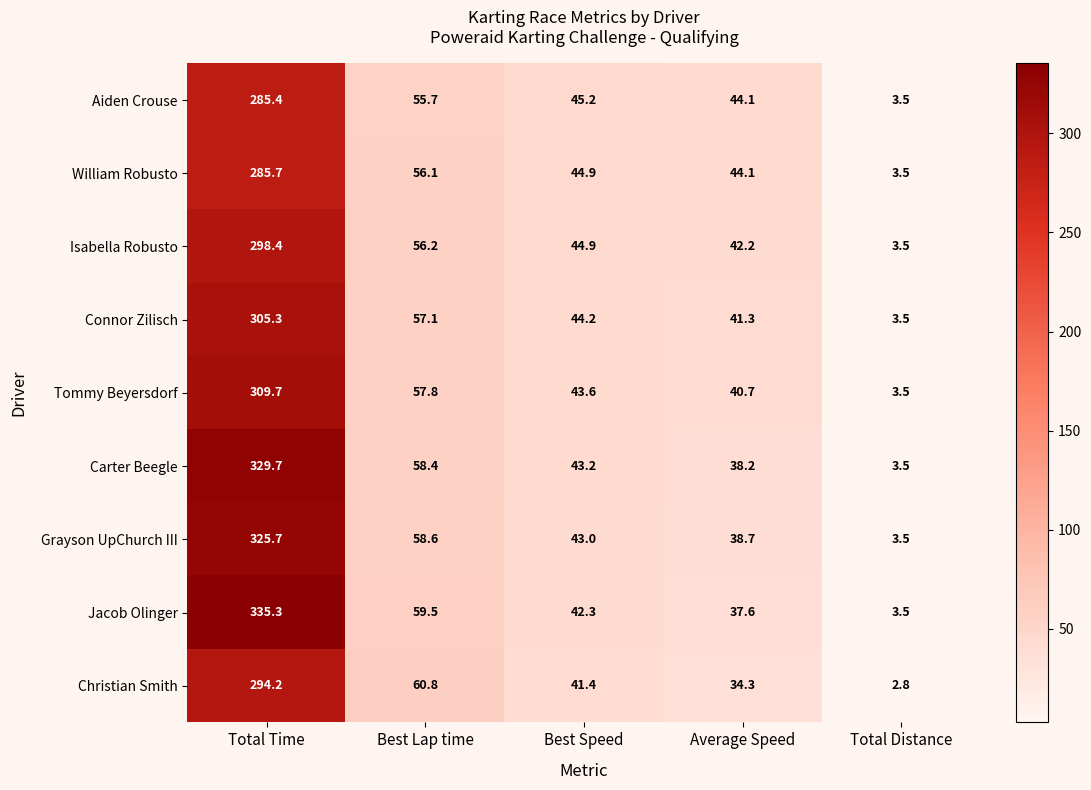

At how many categories does at least one series exceed 161?

1